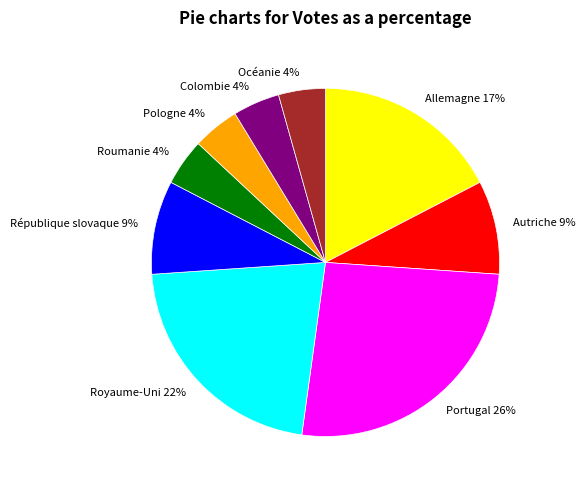

To the nearest percent, what is the average slice percentage?

11%